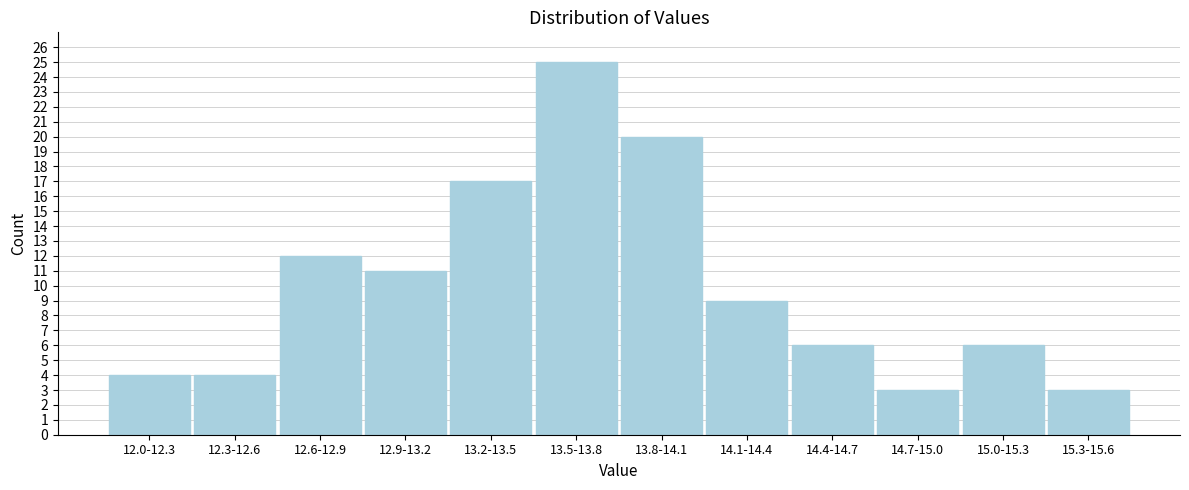

Reading left to right, list all the values displayed in this chart.

12.0-12.3=4	12.3-12.6=4	12.6-12.9=12	12.9-13.2=11	13.2-13.5=17	13.5-13.8=25	13.8-14.1=20	14.1-14.4=9	14.4-14.7=6	14.7-15.0=3	15.0-15.3=6	15.3-15.6=3